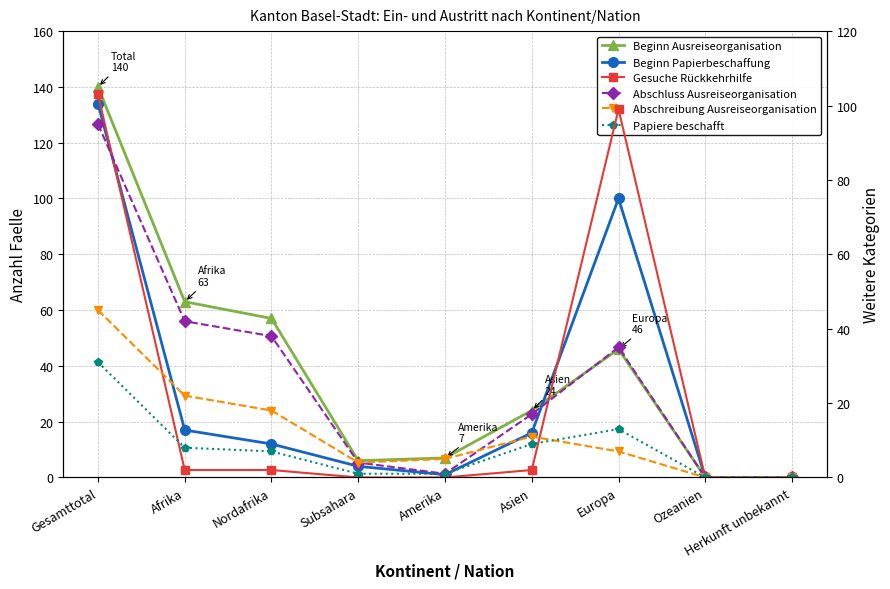

Where is the first local maximum for Gesuche Rückkehrhilfe (col_11)?

Europa